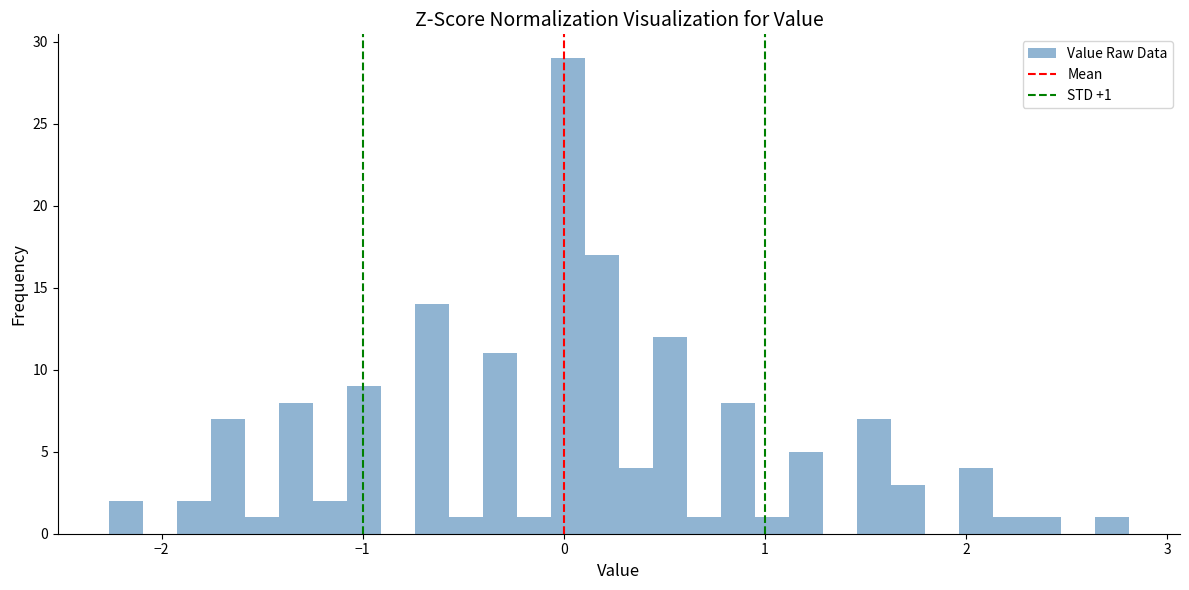

Read against the x-axis, roughly where is the centre of the tallest bar?

0.0